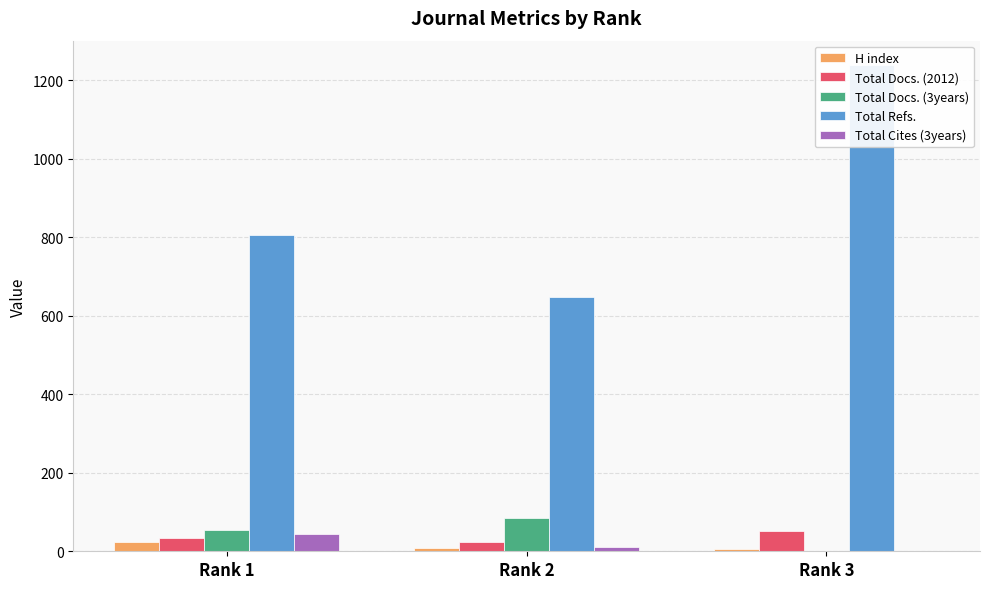

Which series has the widest spread of values?

Total Refs.